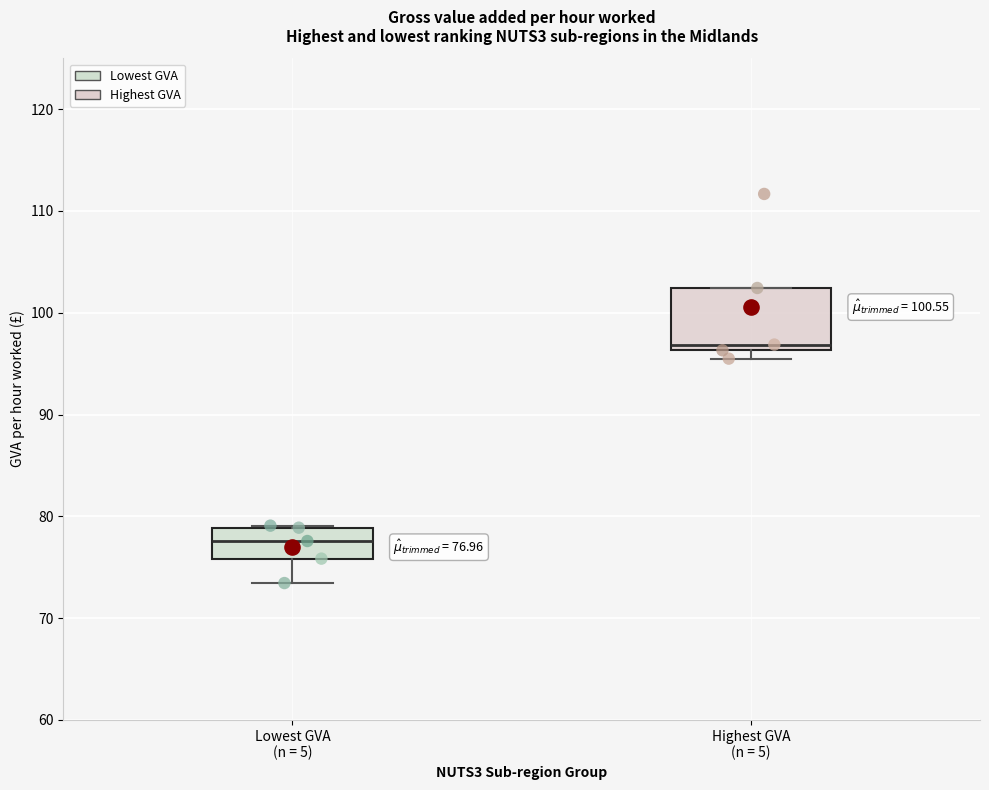

Which box's median line is the lowest?

Lowest GVA (n = 5)